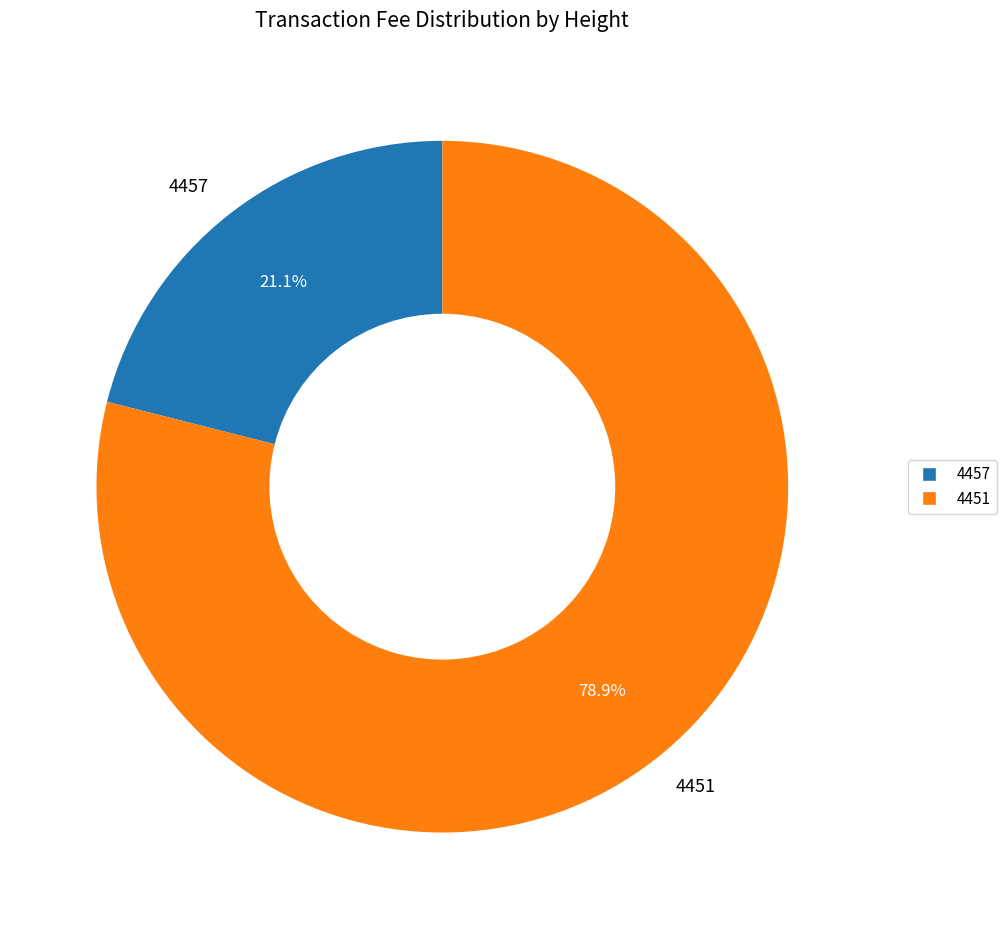

Combined, do 4451 and 4457 account for over 50%?

Yes